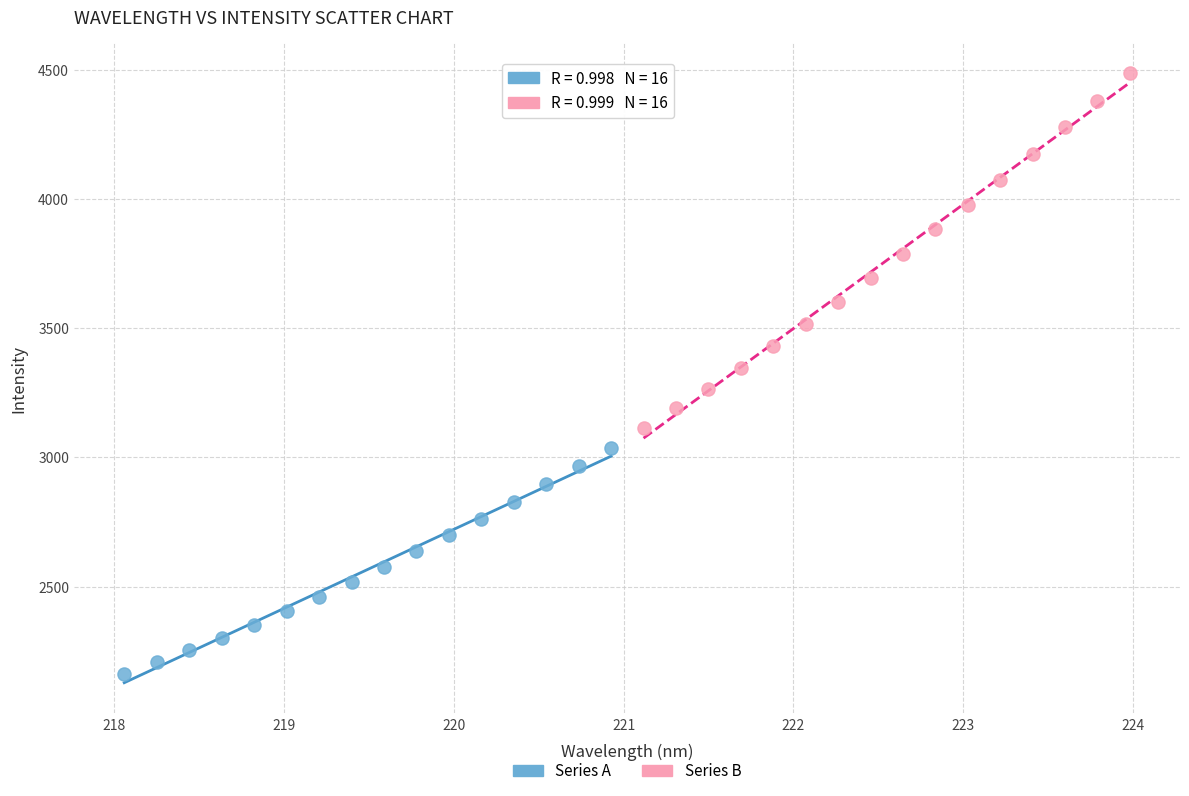

Which series reaches the minimum Y coordinate?

Series A